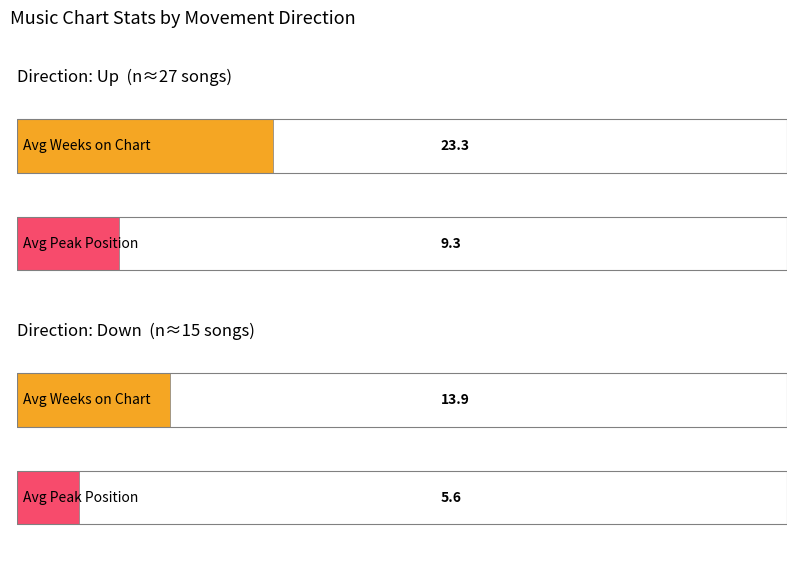

How many groups of bars are there?

2